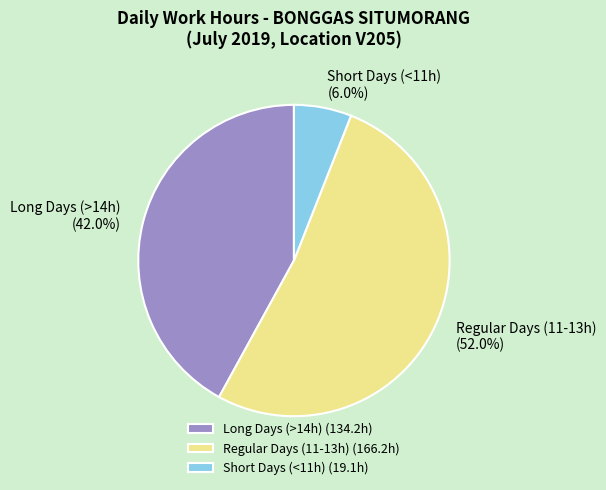

Is the sum of Long Days (>14h) (42.0%) and Short Days (<11h) (6.0%) greater than half?

No